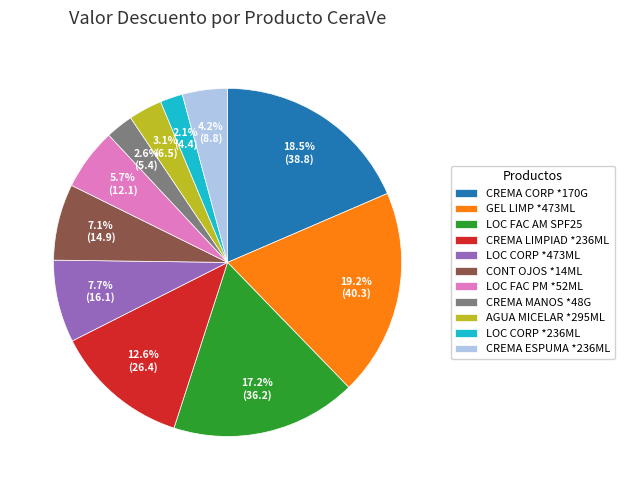

Is LOC FAC AM SPF25 the majority of the pie?

No